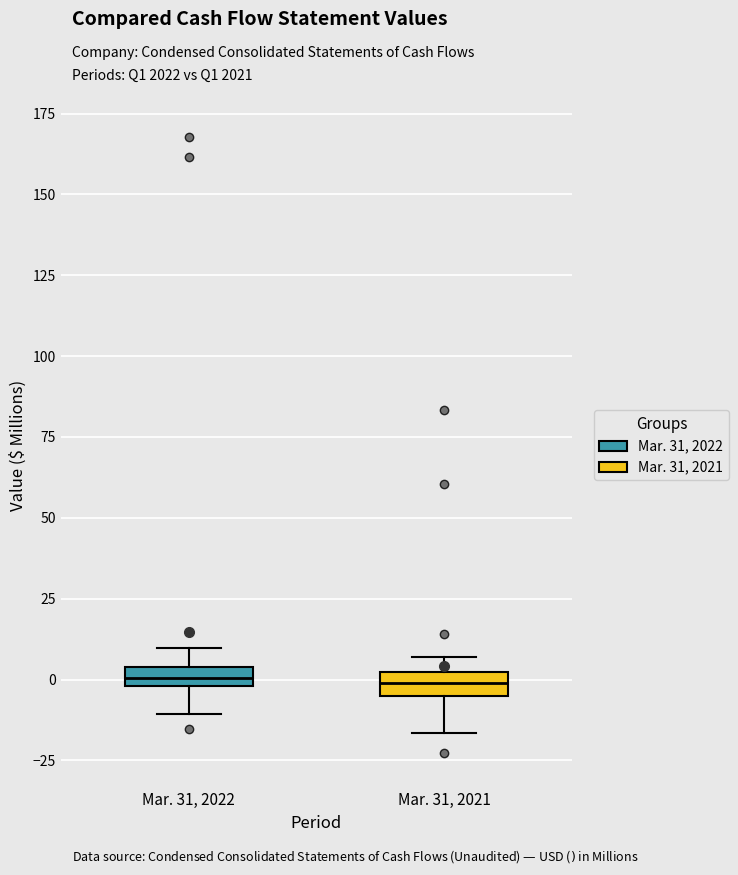

Where does the lower whisker of the box for Mar. 31, 2022 end on the y-axis? The values are not printed on the chart, so give them approximately, as read against the axis.

-10